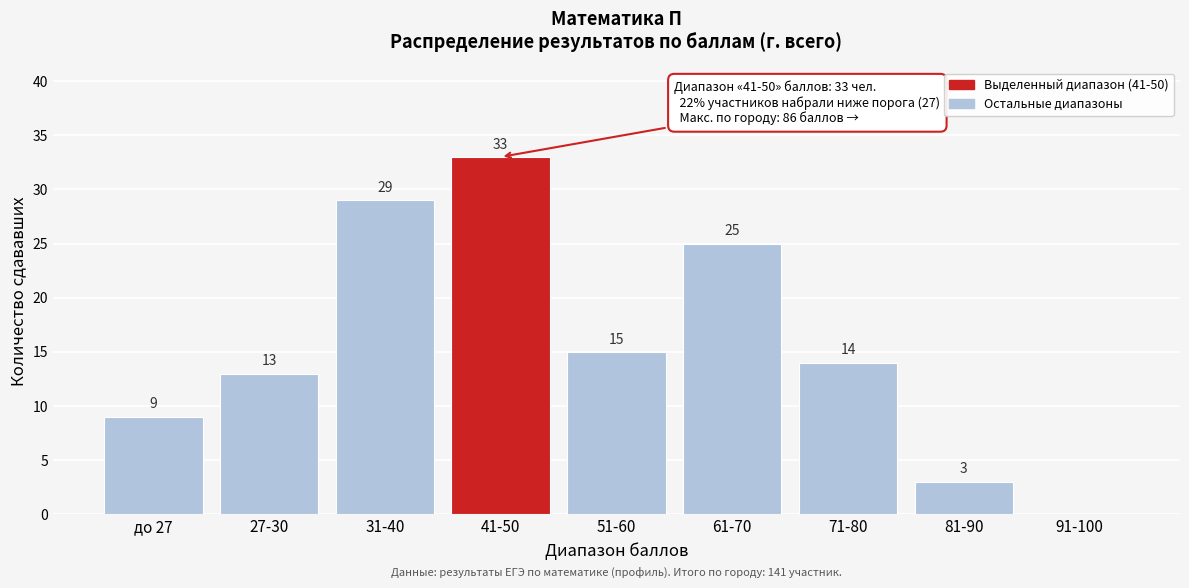

Reading left to right, list all the values displayed in this chart.

до 27=9	27-30=13	31-40=29	41-50=33	51-60=15	61-70=25	71-80=14	81-90=3	91-100=0